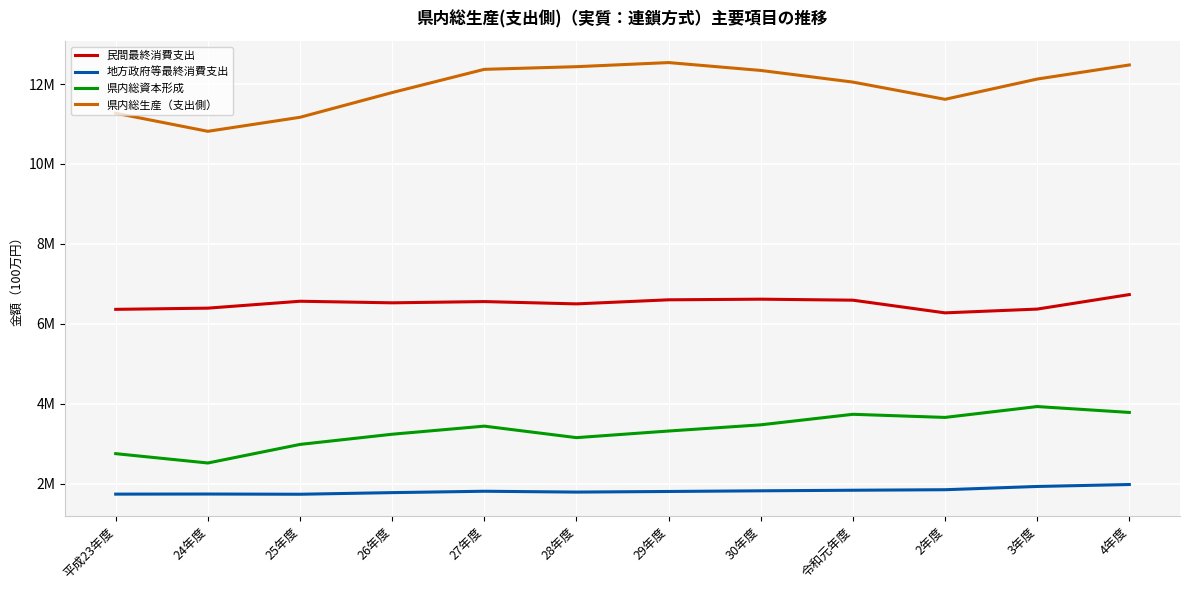

What is the maximum value shown in the chart?

12535906